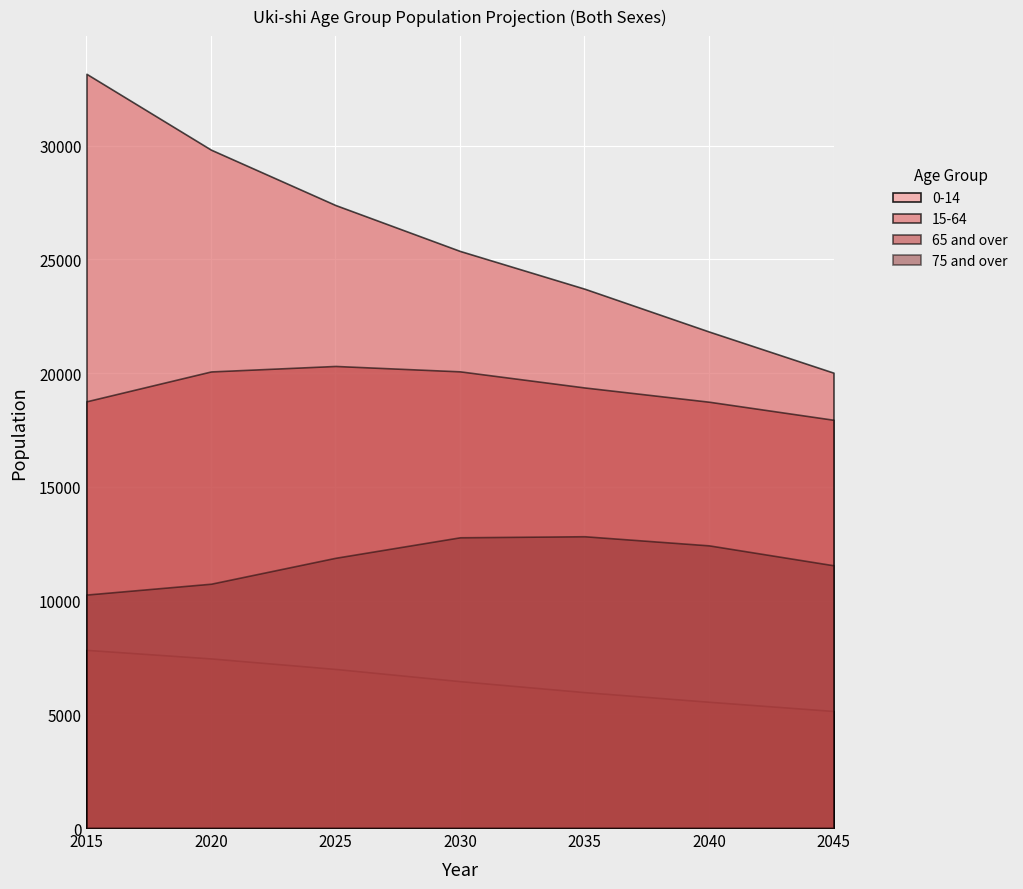

Which category has the lowest value across all series?

2045